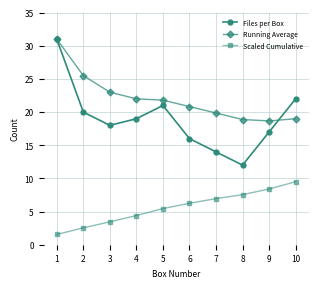

At which category does the chart reach its peak across all series?

1